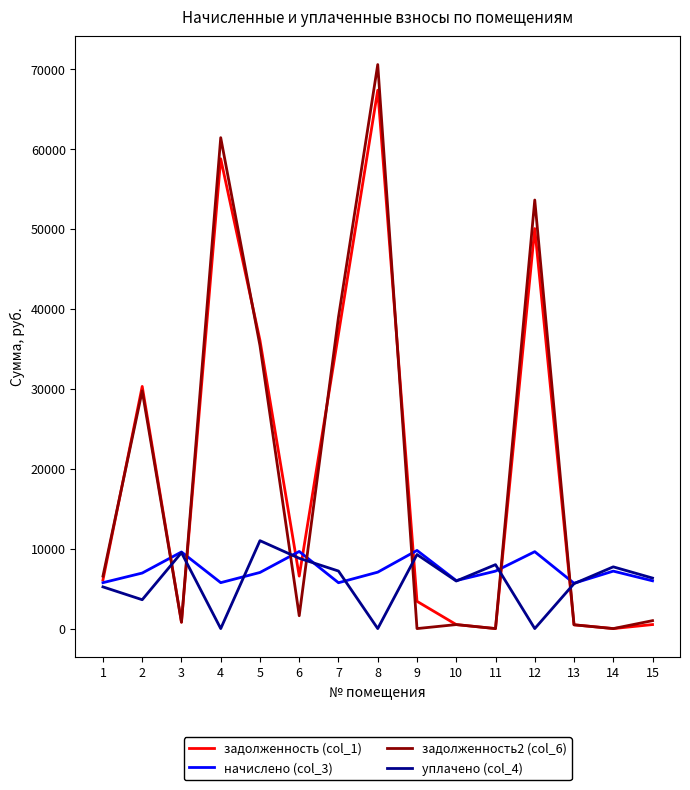

Where is задолженность2 (col_6) nearest to the value 35285?

5